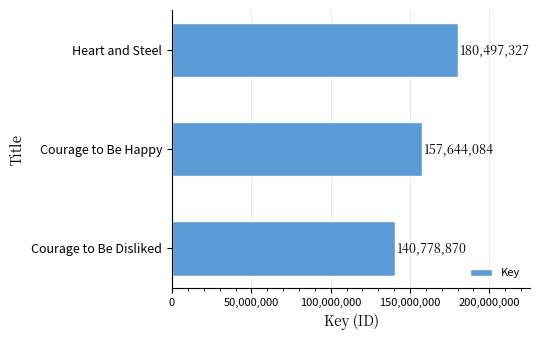

What is the difference between the maximum and minimum values?

39718457